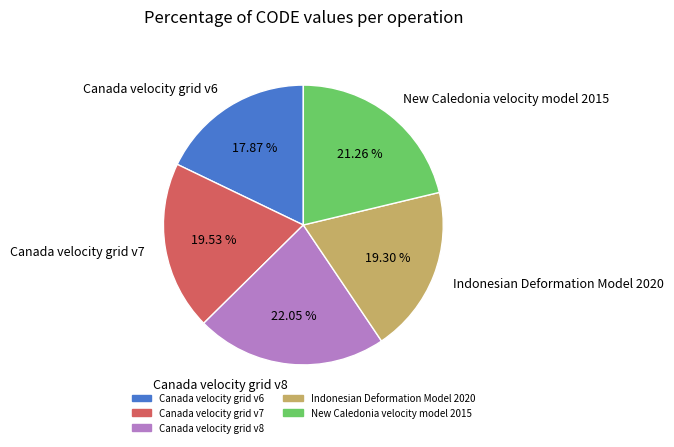

Rank the categories by value from highest to lowest.

Canada velocity grid v8, New Caledonia velocity model 2015, Canada velocity grid v7, Indonesian Deformation Model 2020, Canada velocity grid v6